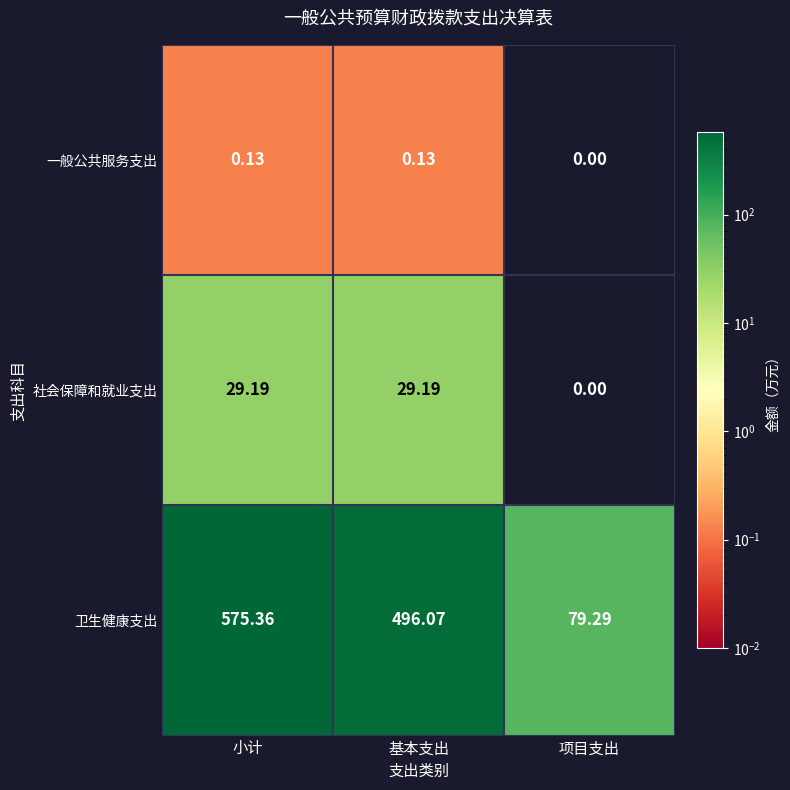

At 基本支出, list the series in order from largest to smallest.

卫生健康支出, 社会保障和就业支出, 一般公共服务支出